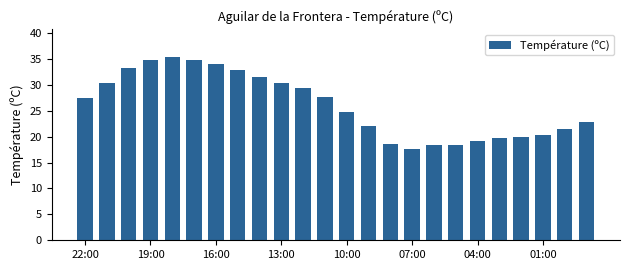

Are the bars horizontal?

No